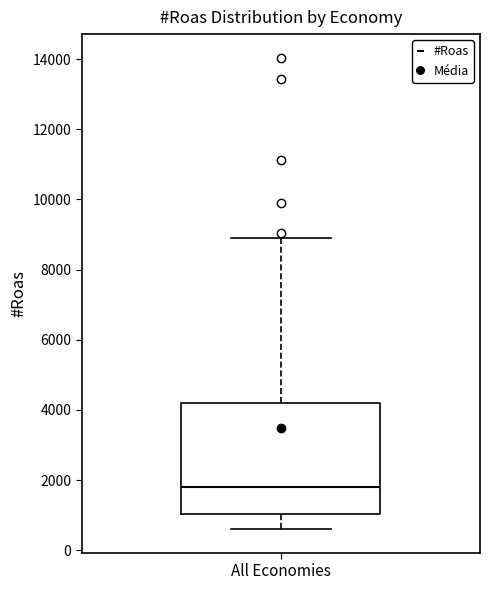

Where is the lower edge of the box for All Economies on the y-axis? The values are not printed on the chart, so give them approximately, as read against the axis.

1000